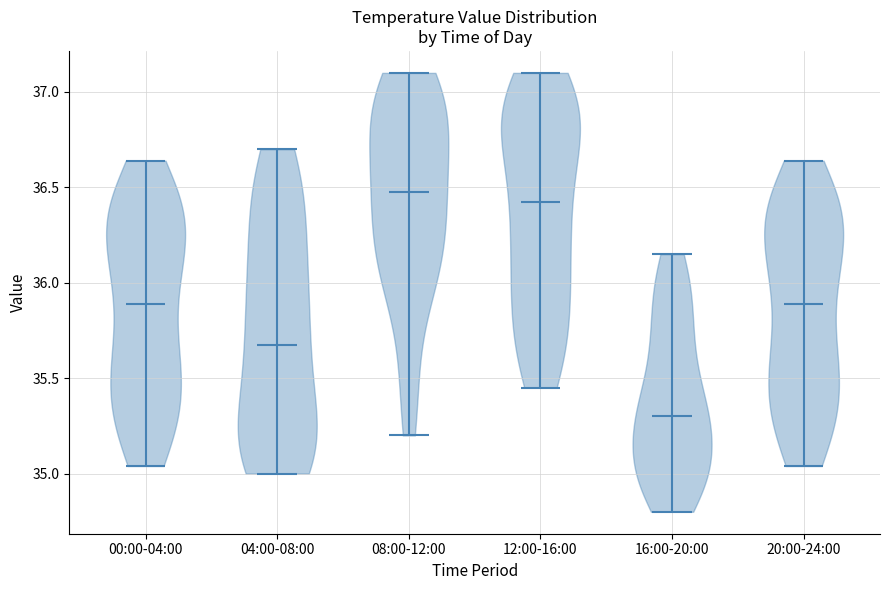

Reading left to right, read every violin against the y-axis: where its median line is, and the lowest and highest points it reaches. The values are not printed on the chart, so give them approximately, as read against the axis.

00:00-04:00: median line 35.90, lowest point 35.05, highest point 36.65
04:00-08:00: median line 35.70, lowest point 35.00, highest point 36.70
08:00-12:00: median line 36.50, lowest point 35.20, highest point 37.10
12:00-16:00: median line 36.45, lowest point 35.45, highest point 37.10
16:00-20:00: median line 35.30, lowest point 34.80, highest point 36.15
20:00-24:00: median line 35.90, lowest point 35.05, highest point 36.65